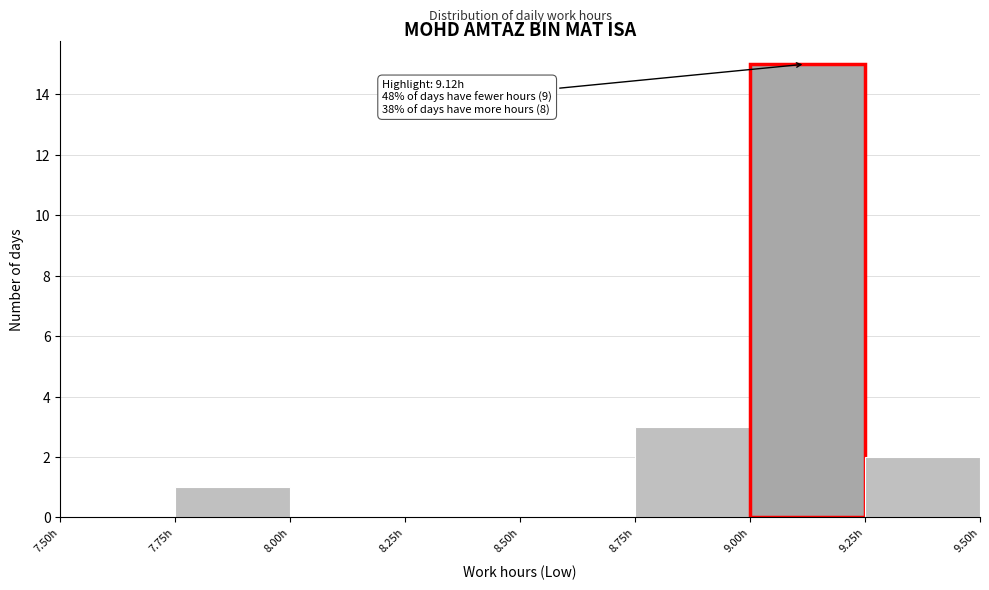

Over which range of the x-axis is the bar tallest?

9.00 to 9.25